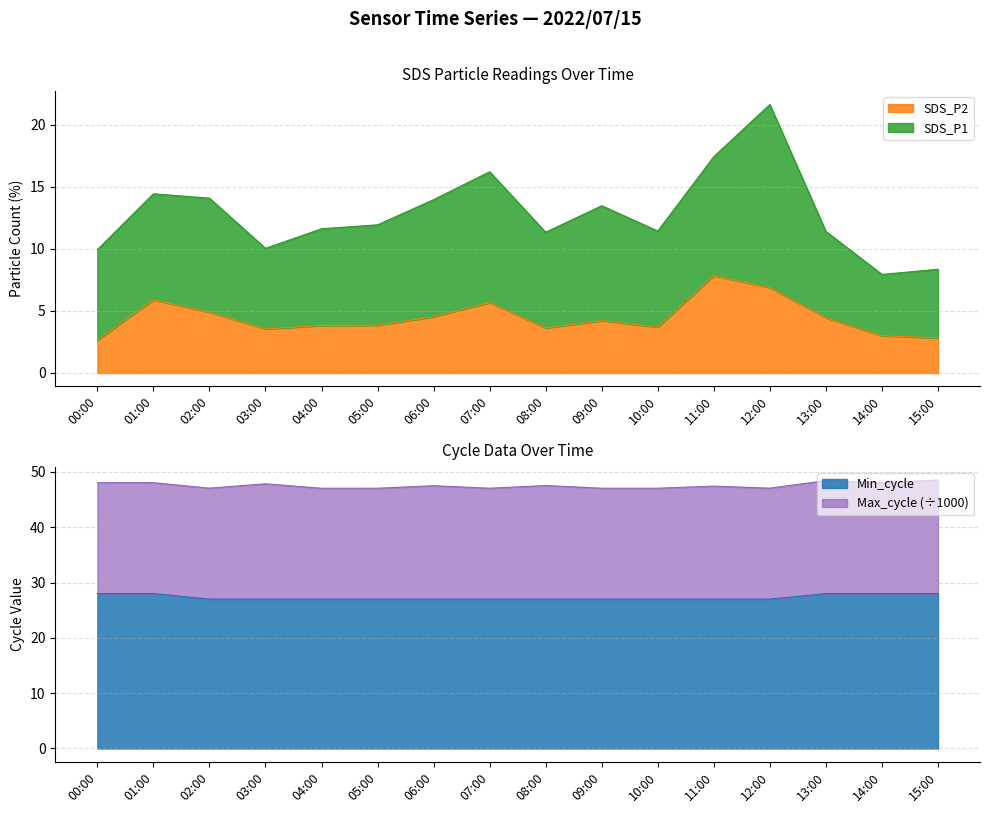

At which label does SDS_P2 reach its peak?

11:00